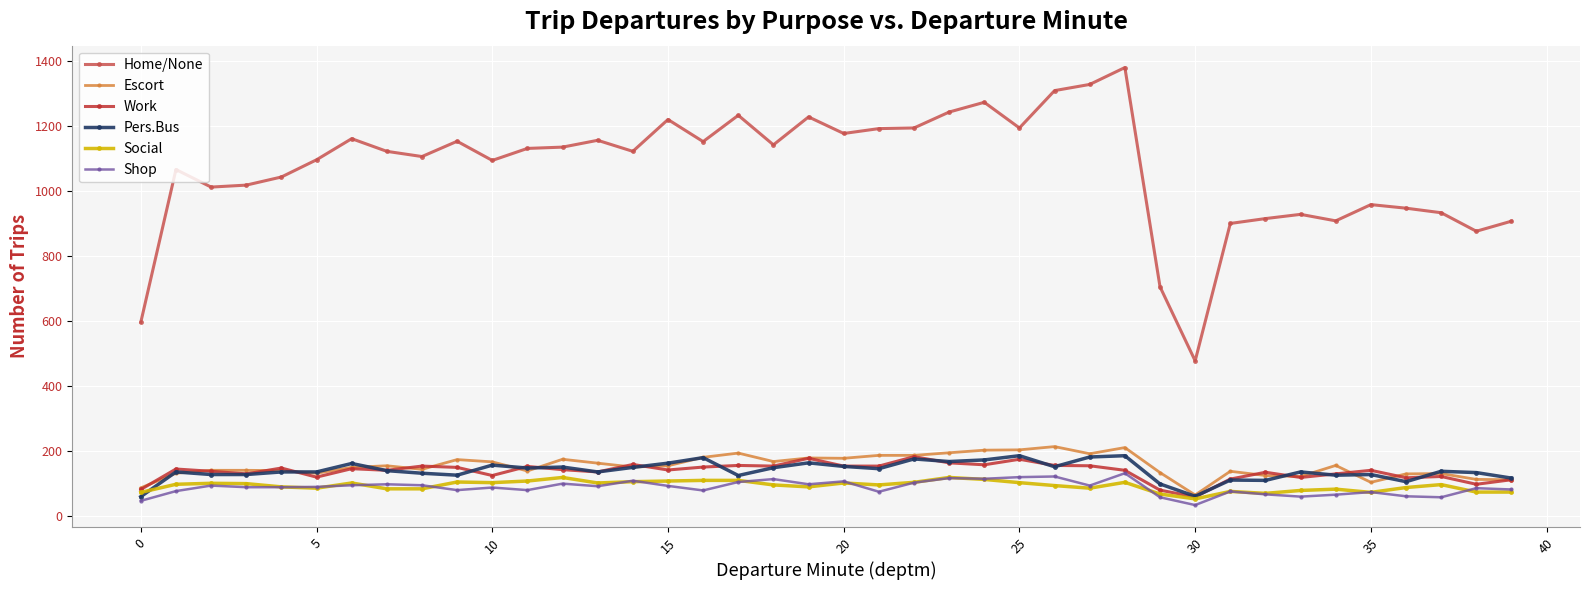

Which series has the largest total across all categories?

Home/None